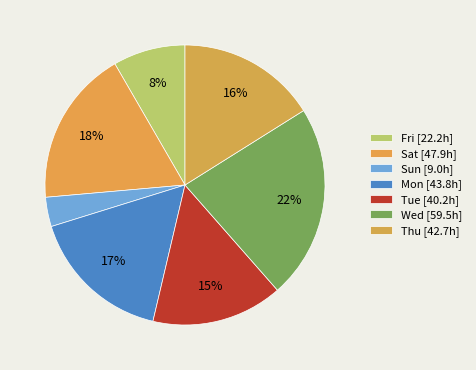

Which slice is the smallest?

3-Sun